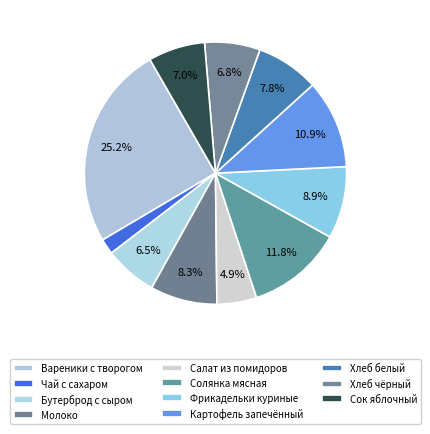

How many slices are in this pie chart?

11